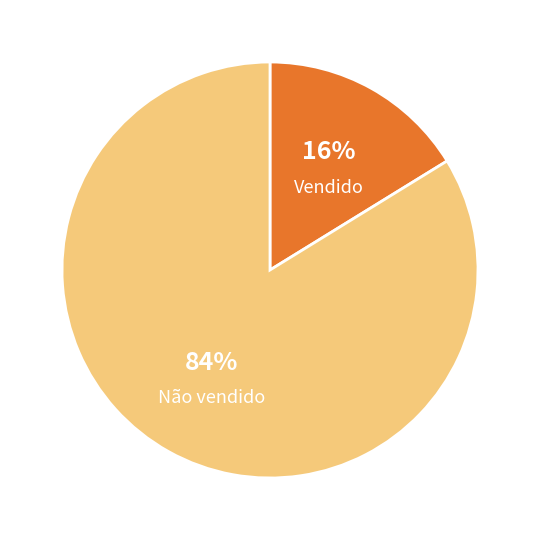

How many segments does this pie chart have?

2